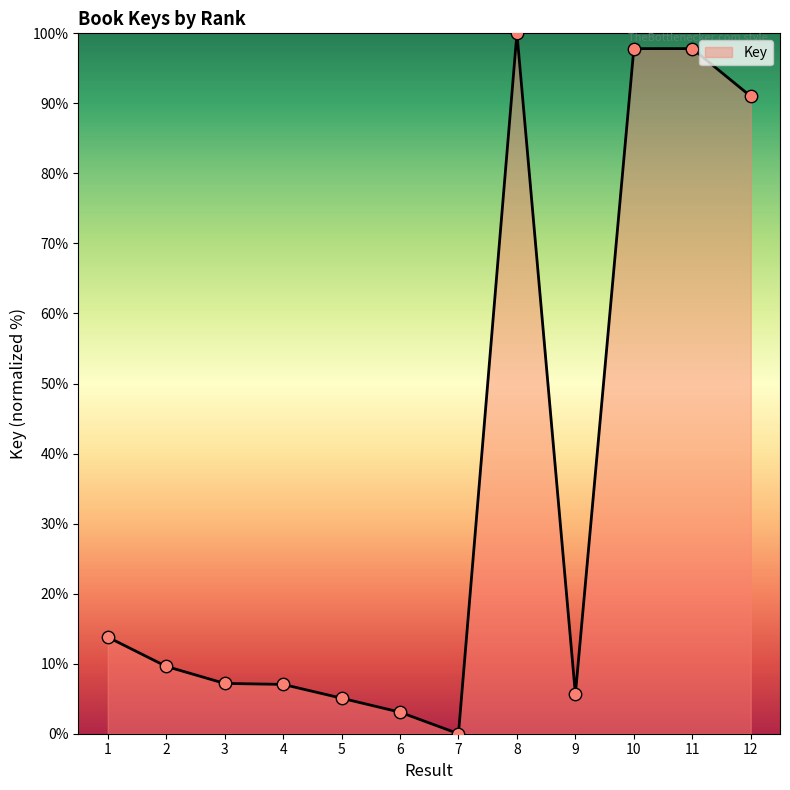

What is the change in value from 4 to 7?

-7.0